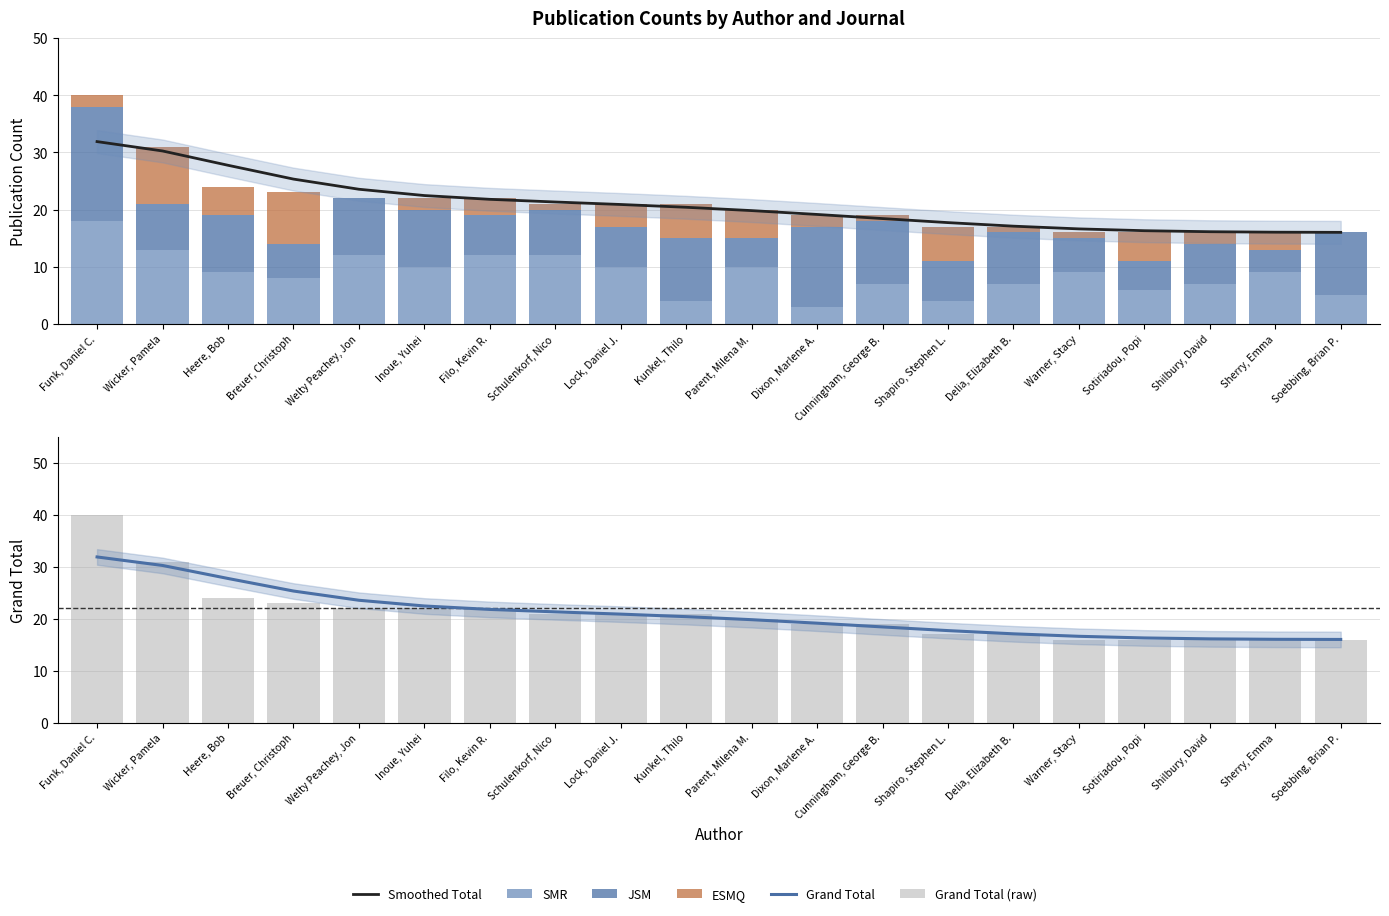

What is the difference between the second highest and second lowest values in the Grand Total (raw) series?

15.0